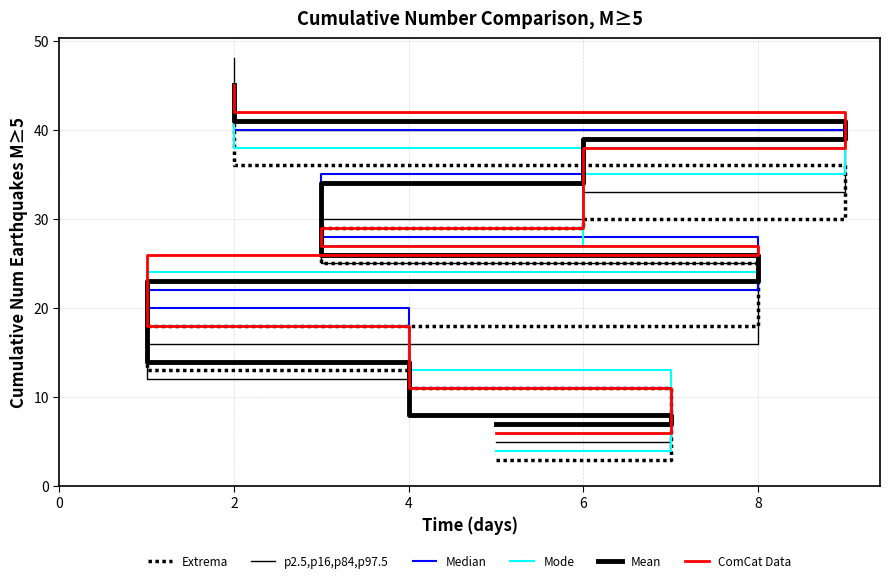

At how many categories does at least one series exceed 27?

5